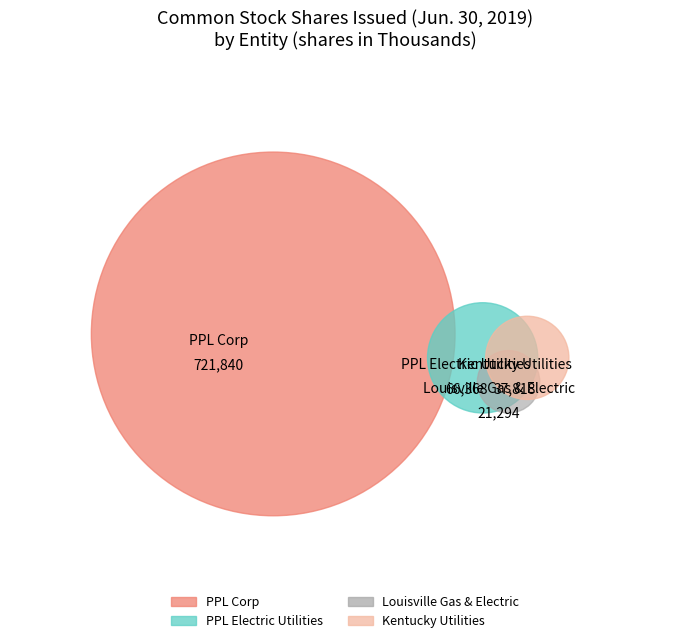

How many segments does this pie chart have?

4